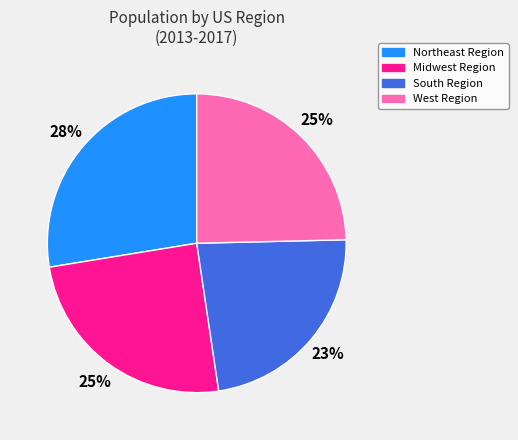

Which has a higher value, South Region or Northeast Region?

Northeast Region